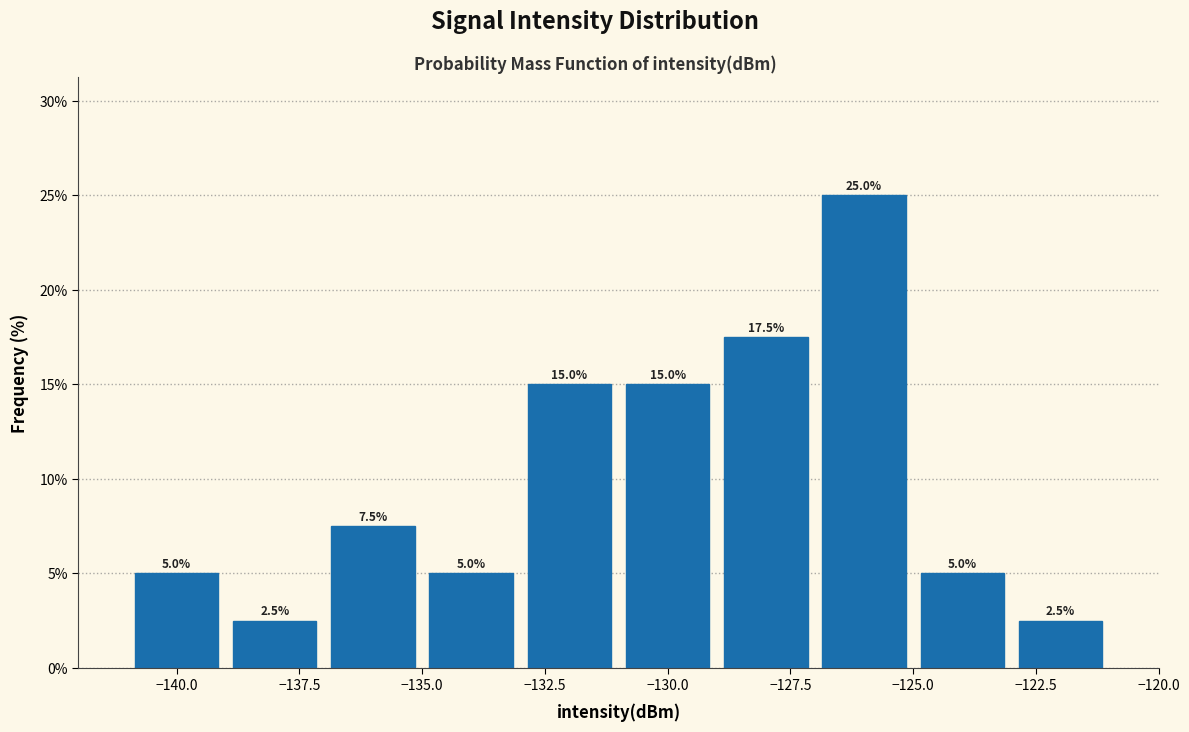

Reading left to right, transcribe this chart: for each bar, give the range it covers on the x-axis and its height.

-141 to -139: 5.0
-139 to -137: 2.5
-137 to -135: 7.5
-135 to -133: 5.0
-133 to -131: 15.0
-131 to -129: 15.0
-129 to -127: 17.5
-127 to -125: 25.0
-125 to -123: 5.0
-123 to -121: 2.5